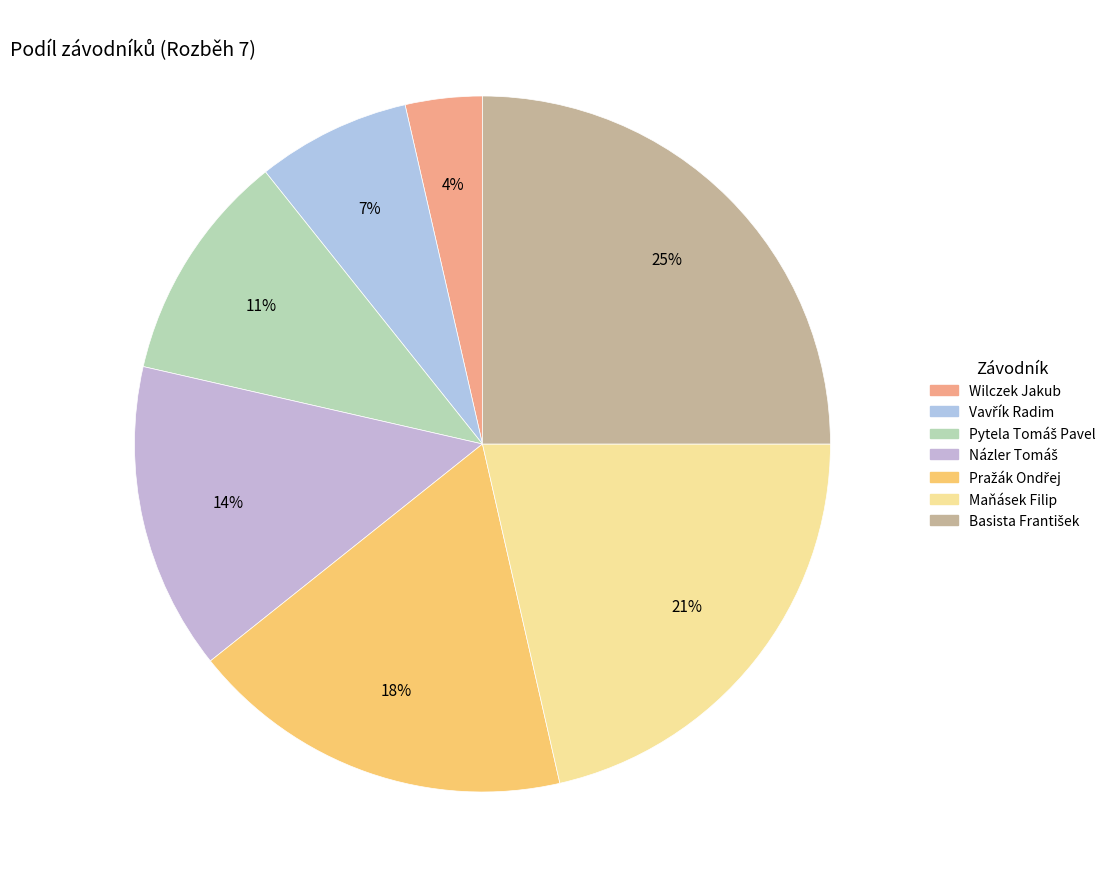

How many slices are in this pie chart?

7